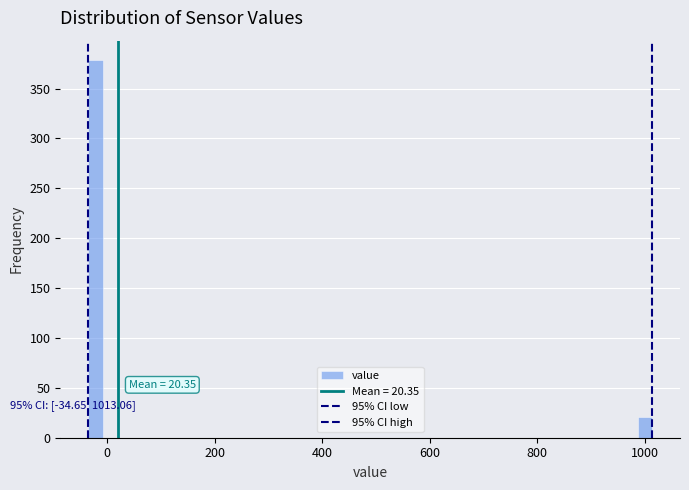

Read against the x-axis, roughly where is the centre of the tallest bar?

-20